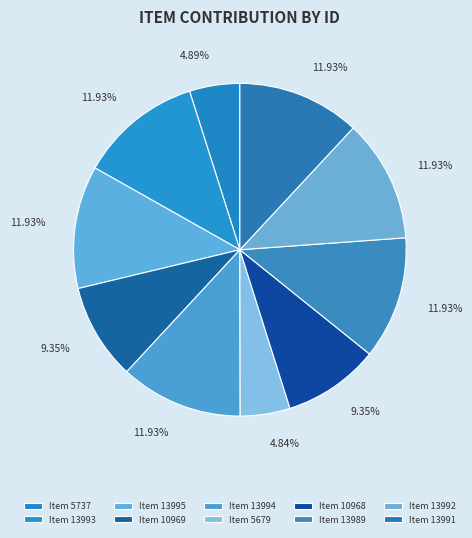

Rank the categories by value from highest to lowest.

Item 13995, Item 13994, Item 13993, Item 13992, Item 13991, Item 13989, Item 10969, Item 10968, Item 5737, Item 5679